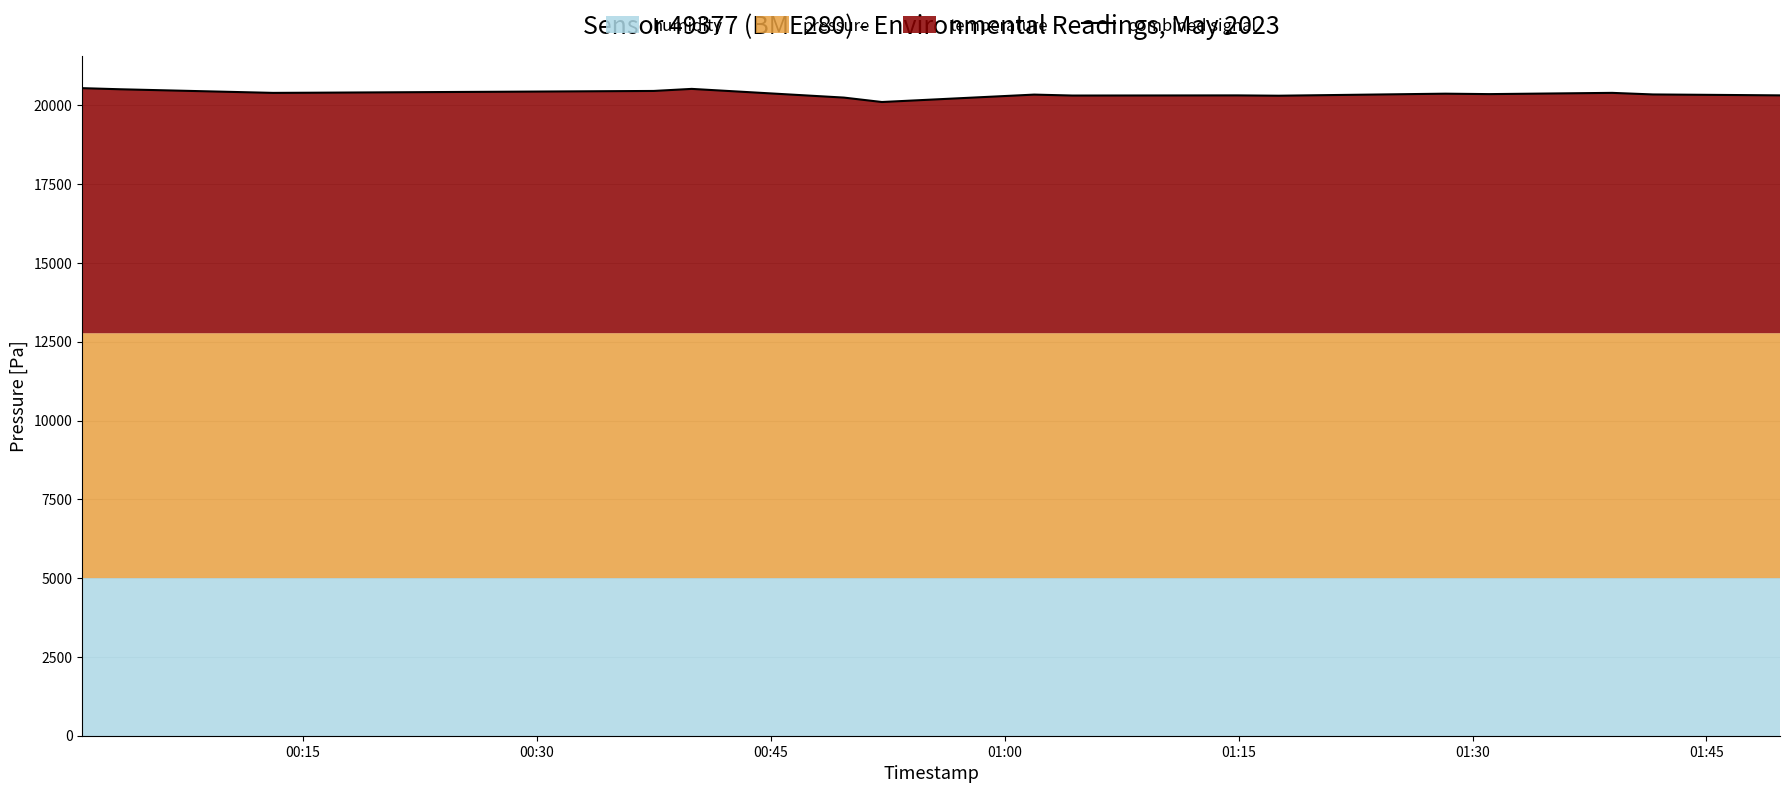

What is the average value?

20369.2